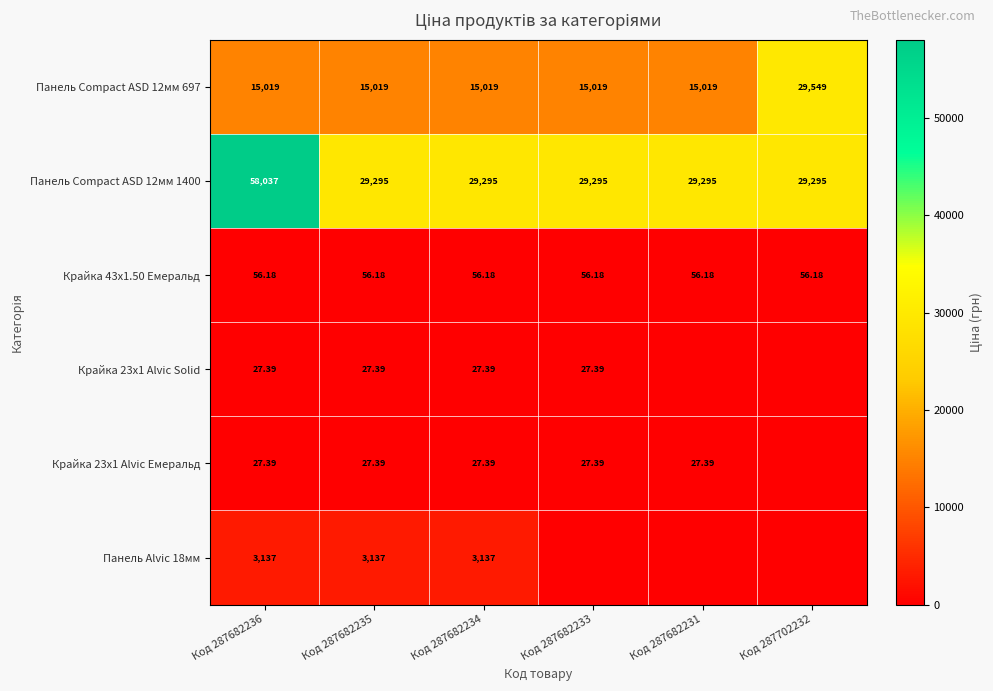

At how many categories does at least one series exceed 27033?

6